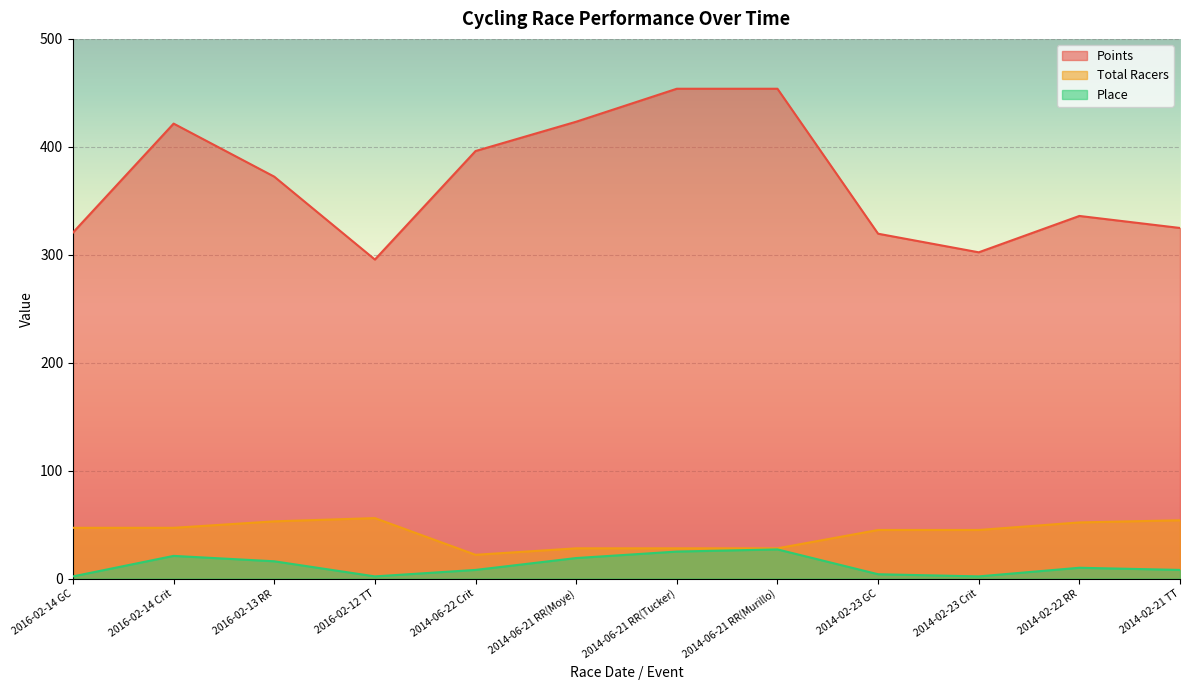

Where is the first local maximum for Total Racers?

2016-02-12 TT